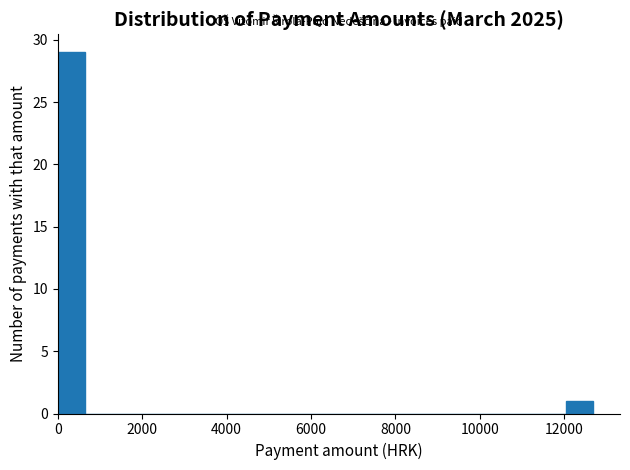

Around what value on the x-axis is the tallest bar? Give the approximate position of its centre, as read against the axis.

400